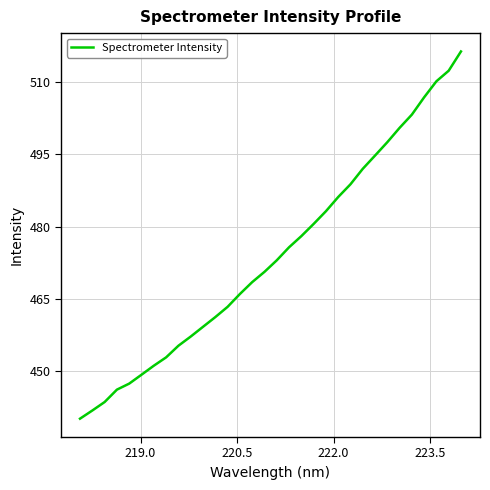

What is the maximum value shown in the chart?

516.3